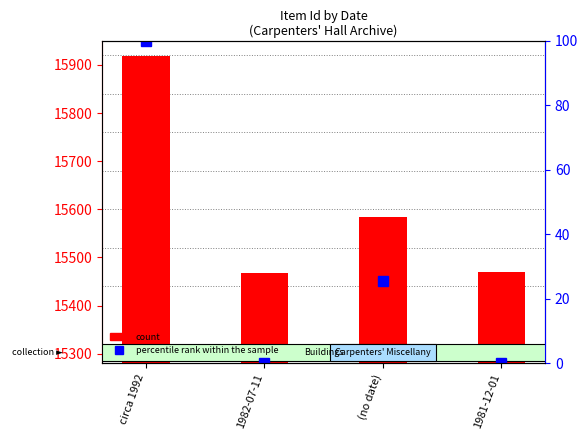

Reading right to left, transcribe all the data shown in this chart.

count: 15469.0	15583.0	15468.0	15918.0
percentile rank within the sample: 0.2	25.6	0.0	100.0